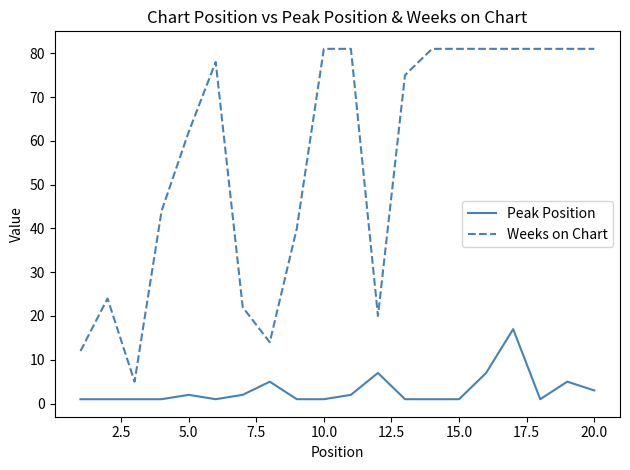

Count the number of categories in the chart.

20